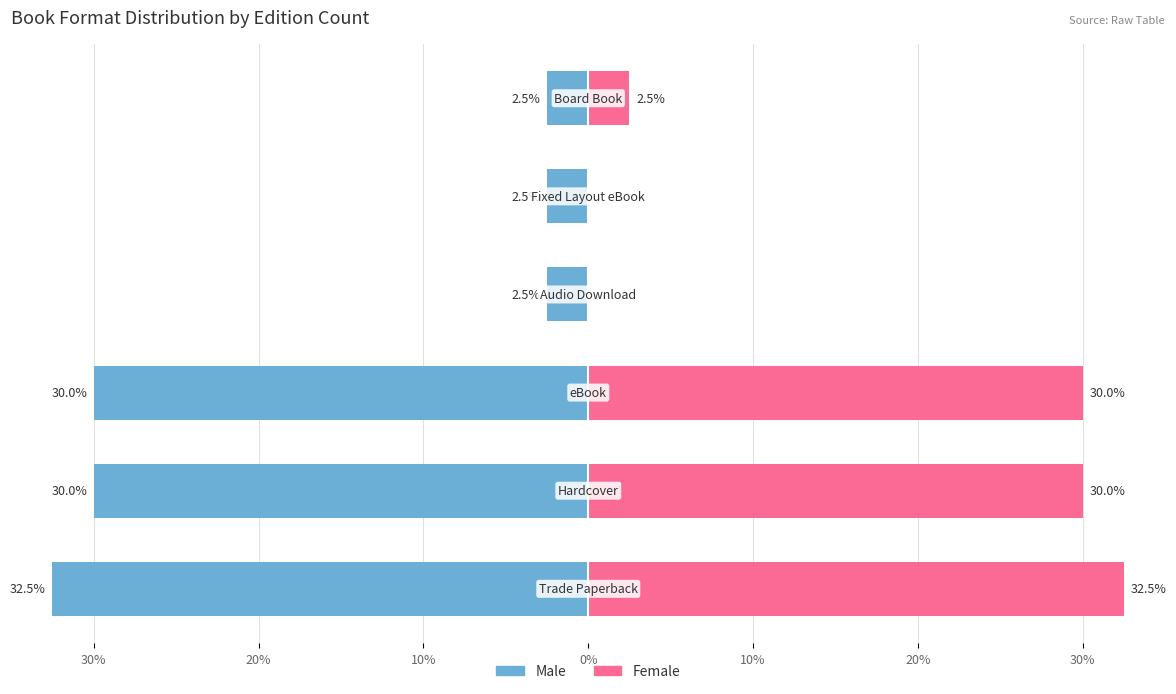

What is the minimum value for Male?

-32.5